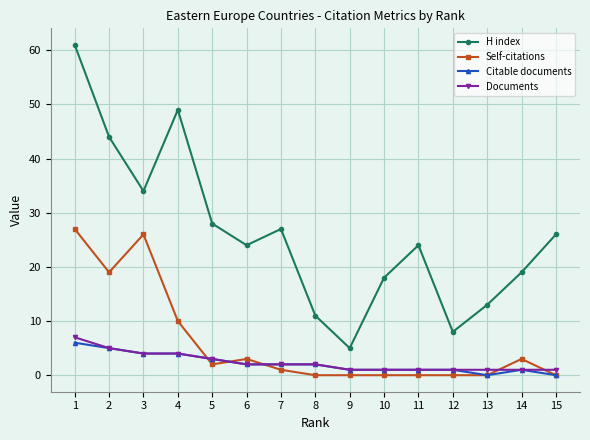

Between 3 and 14, which series saw the biggest shift?

Self-citations